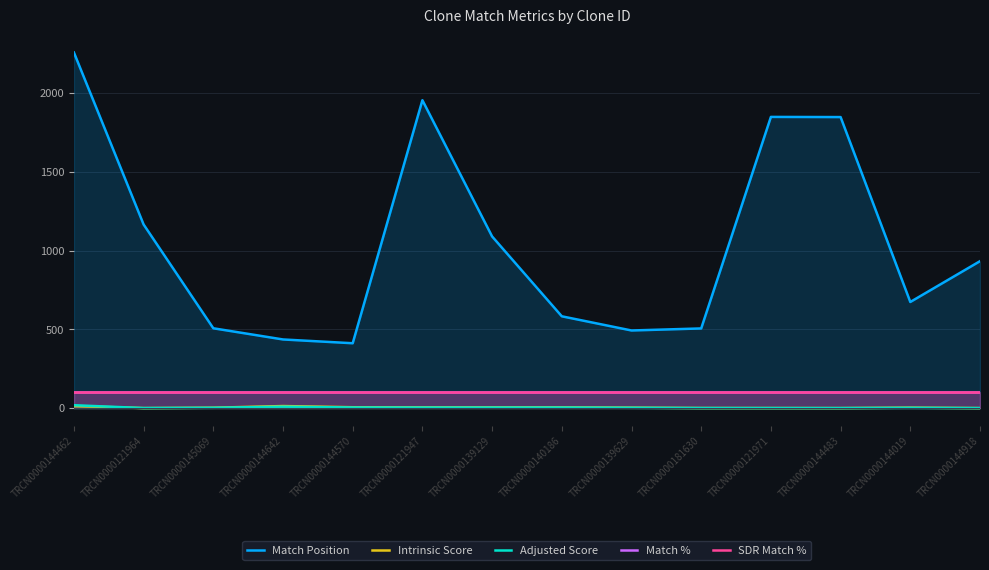

What value does the Match Position series have at TRCN0000121964?

1166.0